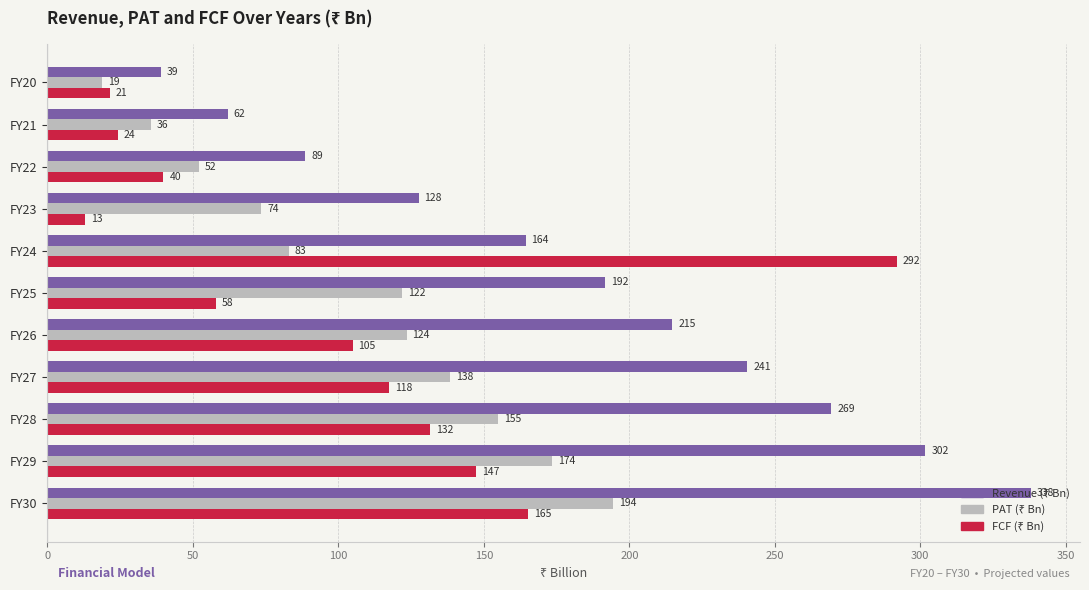

What is the minimum value shown in the chart?

13.0